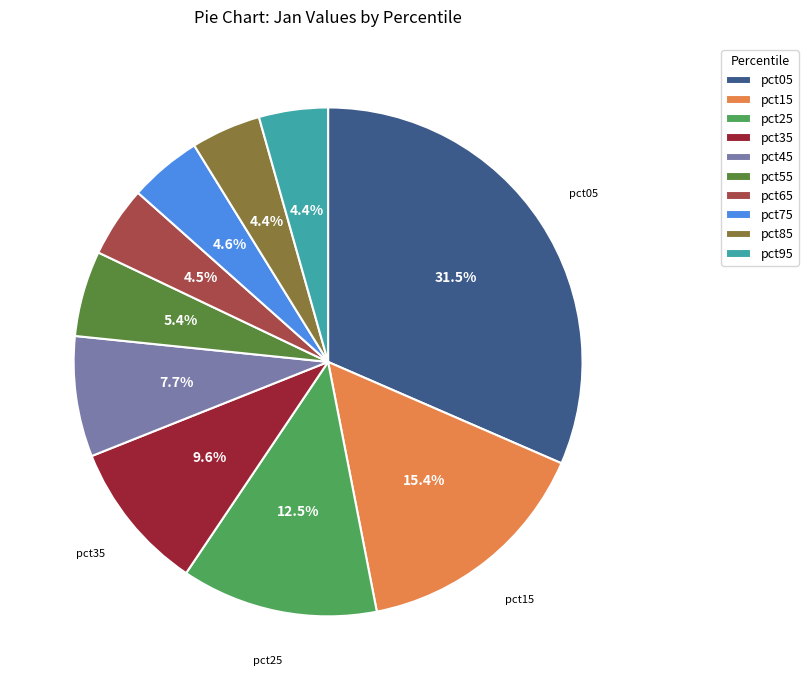

Is there a majority slice in this chart?

No